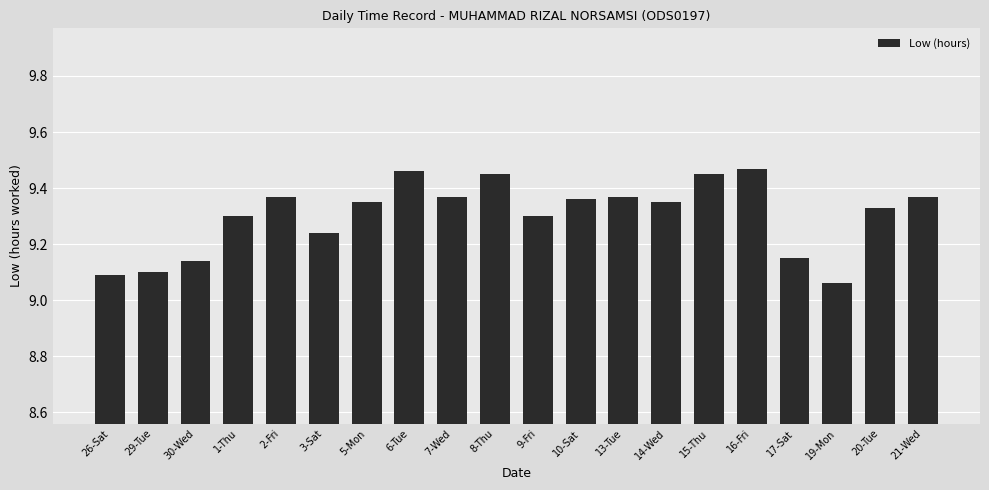

Between 13-Tue and 15-Thu, which is larger?

15-Thu